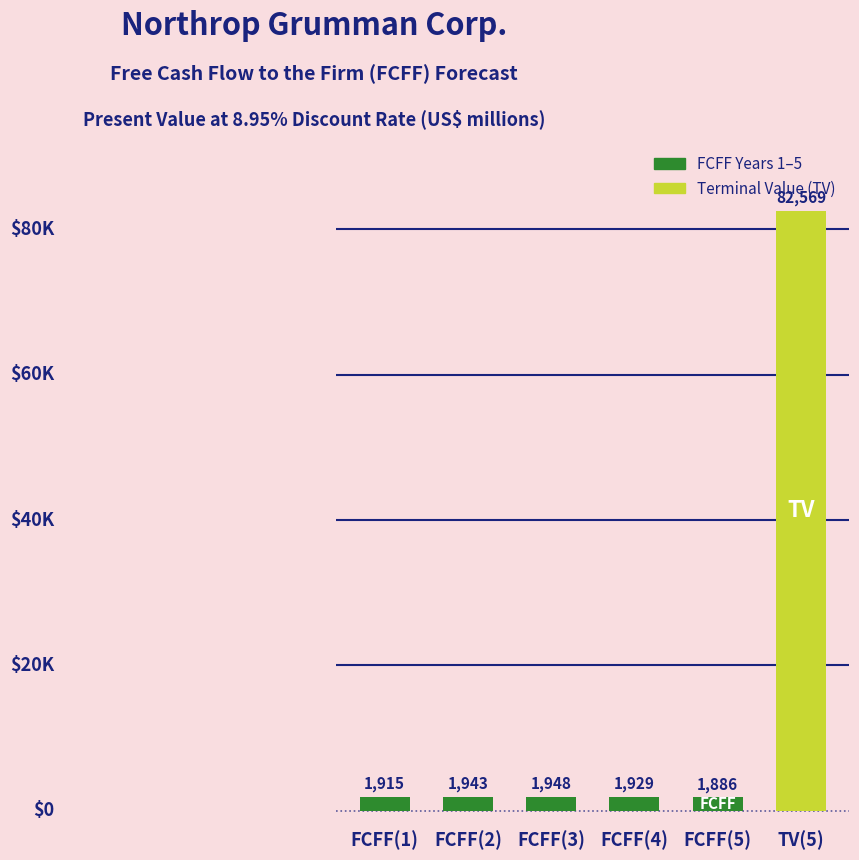

The value at FCFF(1) is 1915. True or false?

True